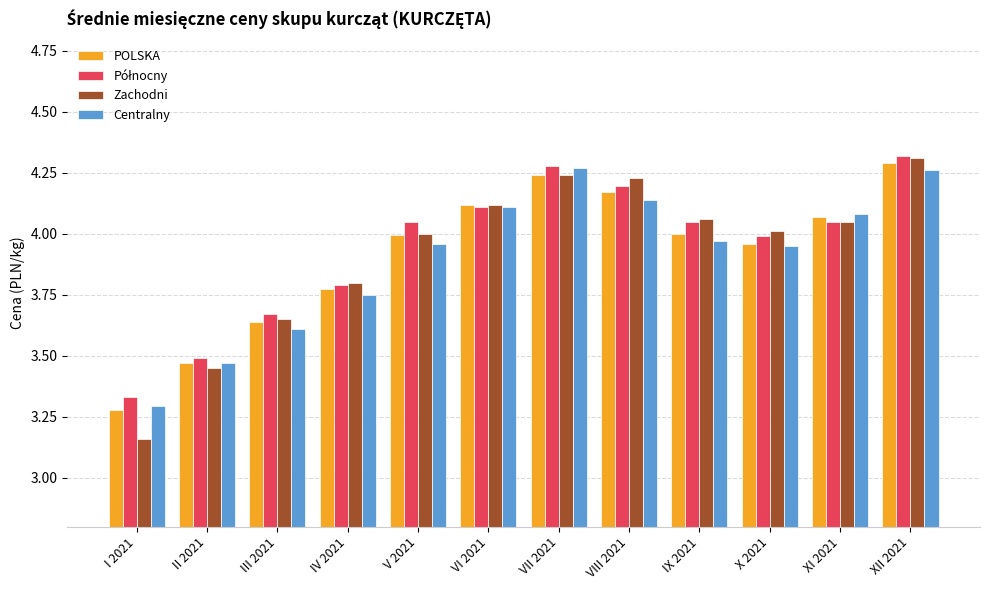

The value of Zachodni at IX 2021 is 4.1. True or false?

True